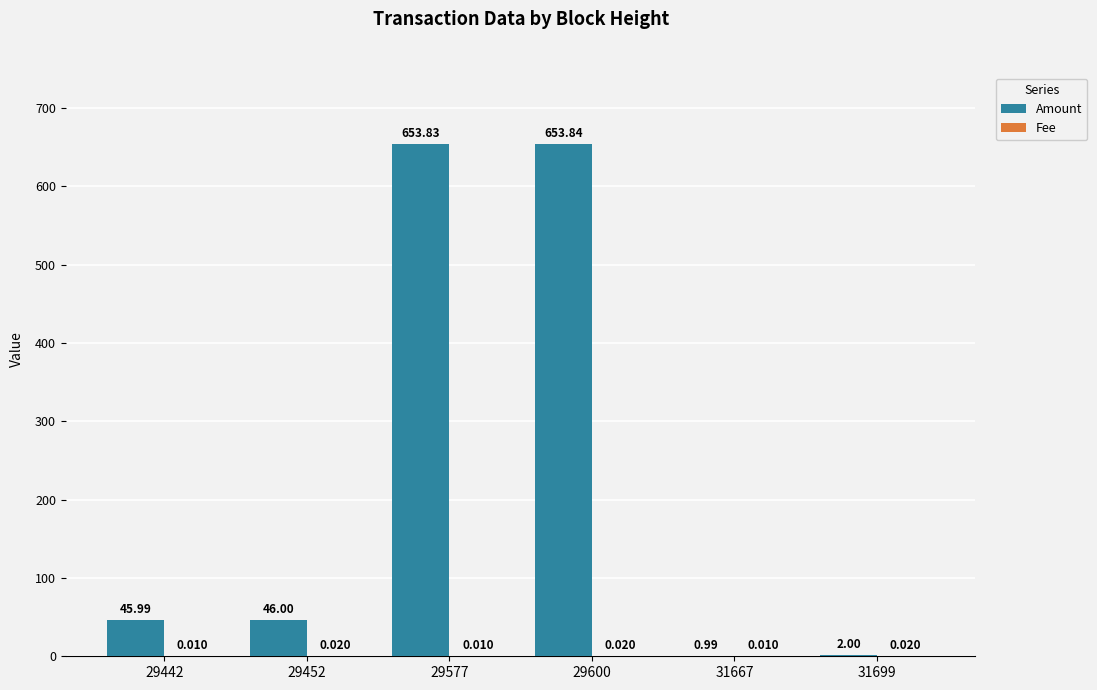

How many series are shown in this chart?

2